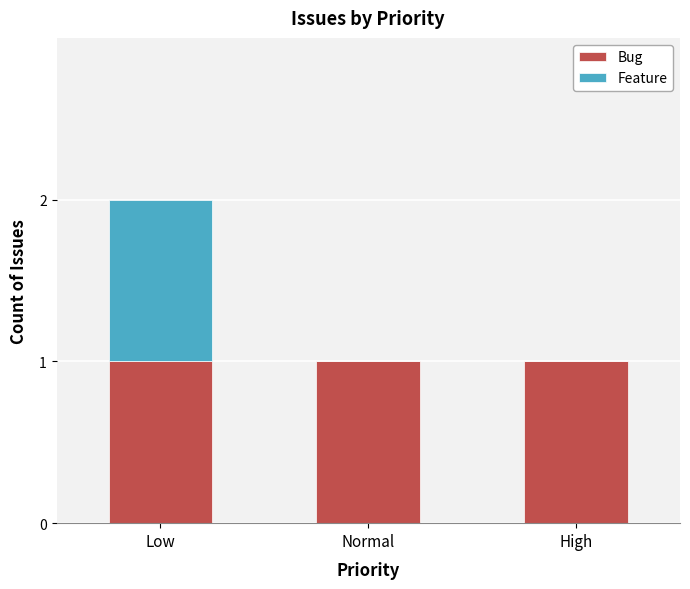

True or false: Bug has a value of 0 at Low.

False